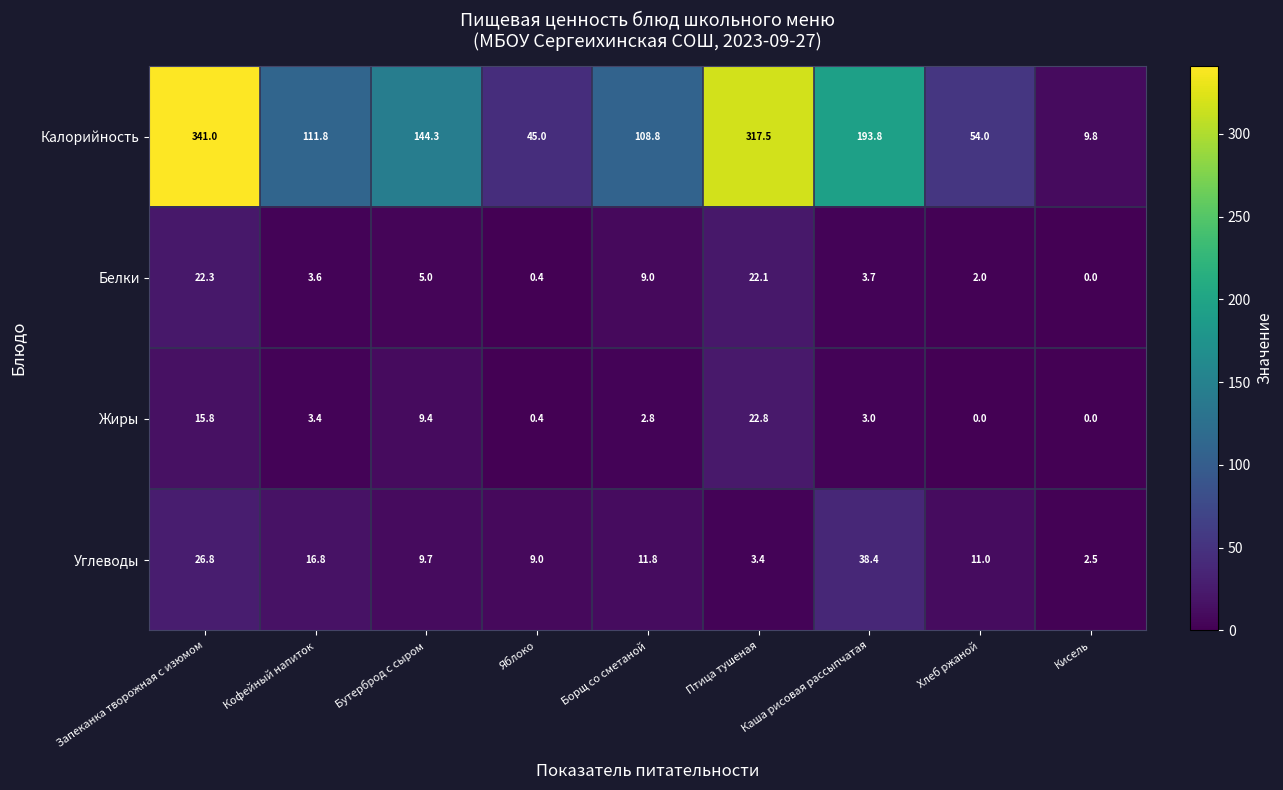

How many series are shown in this chart?

4